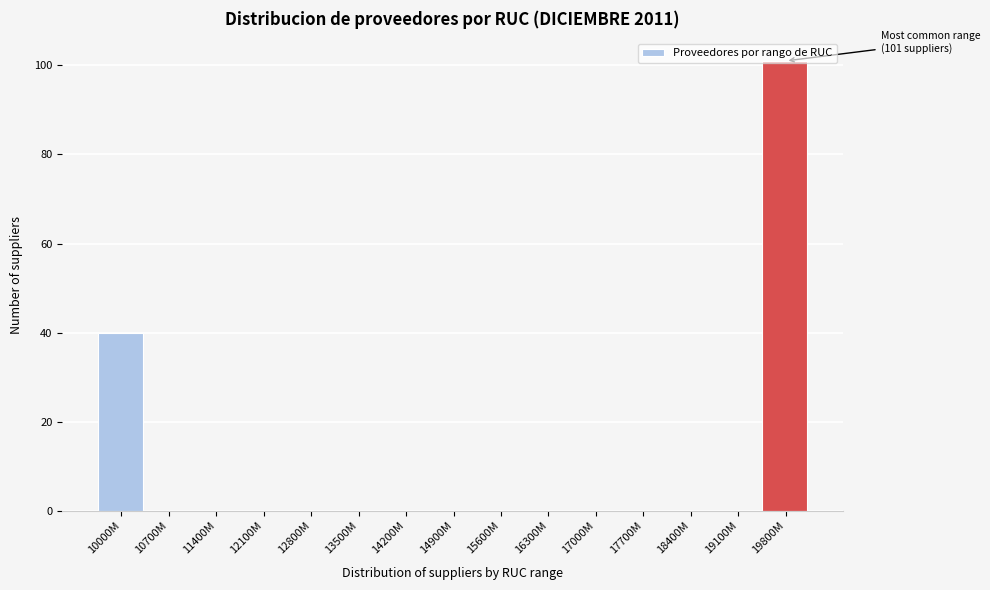

At which category does the chart reach its peak across all series?

19800M